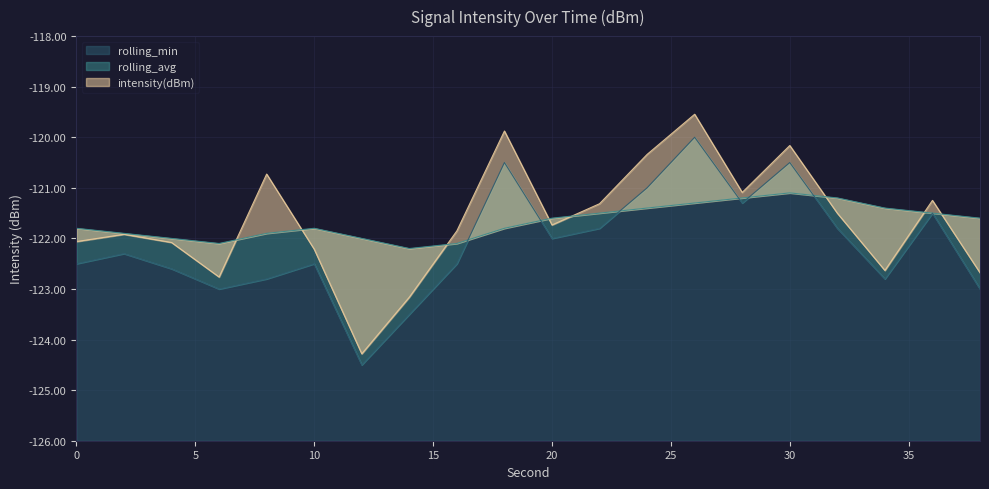

At 32, list the series in order from largest to smallest.

rolling_avg, intensity(dBm), rolling_min